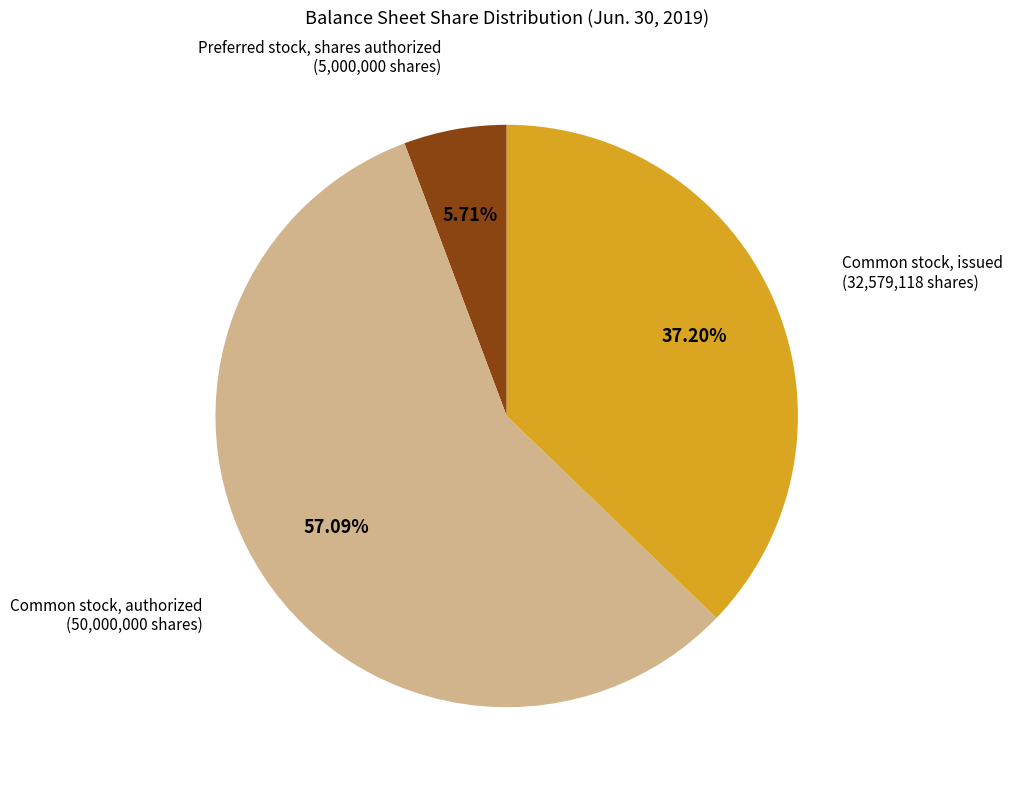

To the nearest percent, what is the difference between the Common stock, issued and Common stock, authorized slice percentages?

20%